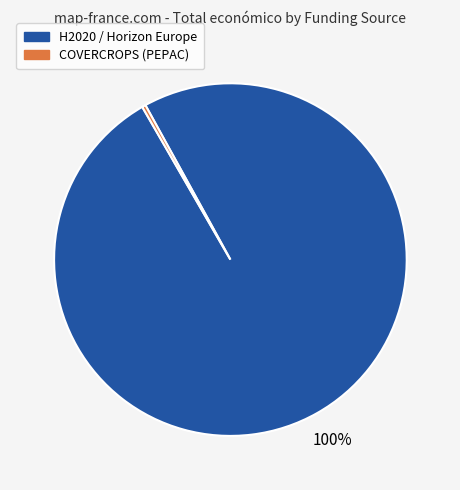

Is there any slice that represents more than half of the pie?

Yes